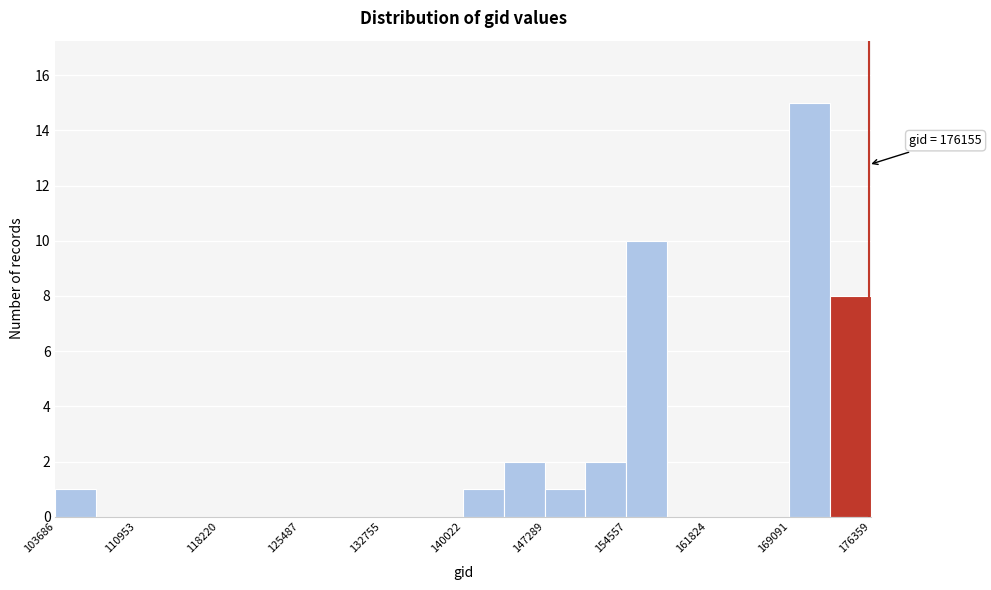

Read against the x-axis, roughly where is the centre of the tallest bar?

171000